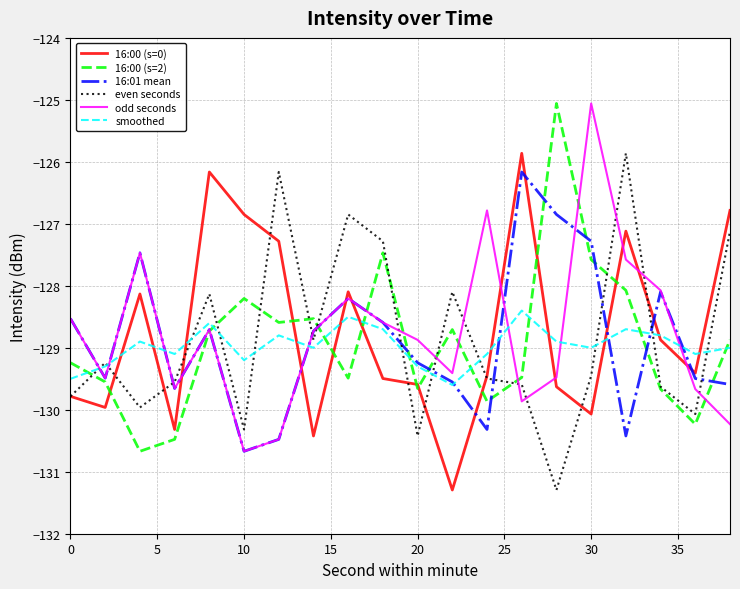

In even seconds, how many points are lower than both neighbors (excluding endpoints)?

6